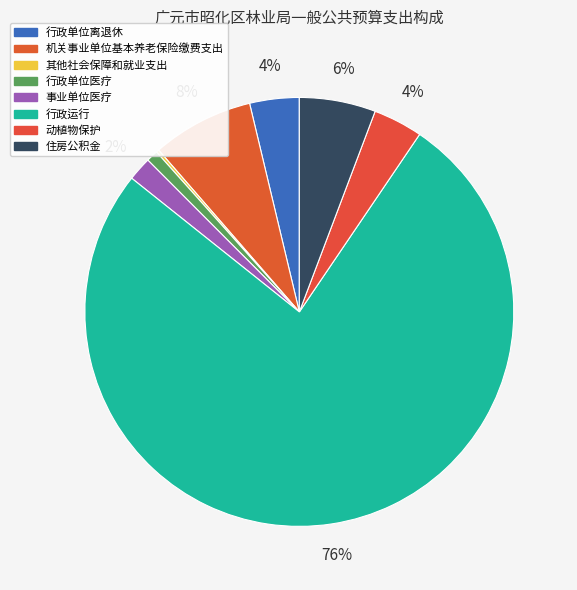

To the nearest percent, what is the difference between the largest and smallest slice percentages?

76%